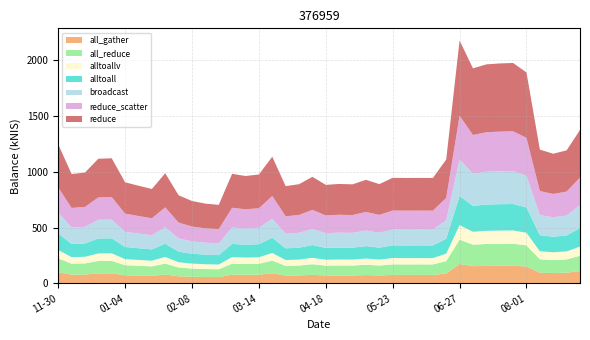

Reading left to right, list all the values displayed in this chart.

2023-11-30=1247.1	2023-12-07=980.3	2023-12-14=993.6	2023-12-21=1117.5	2023-12-28=1121.5	2024-01-04=906.2	2024-01-11=875.5	2024-01-18=846.3	2024-01-25=987.5	2024-02-01=789.9	2024-02-08=738.4	2024-02-15=715.2	2024-02-22=704.1	2024-02-29=982.6	2024-03-07=962.7	2024-03-14=976.4	2024-03-21=1135.7	2024-03-28=871.8	2024-04-04=889.2	2024-04-11=955.2	2024-04-18=883.2	2024-04-25=891.5	2024-05-02=888.0	2024-05-09=928.4	2024-05-16=889.9	2024-05-23=946.4	2024-05-30=944.9	2024-06-06=945.6	2024-06-13=944.9	2024-06-20=1109.9	2024-06-27=2177.7	2024-07-04=1927.9	2024-07-11=1963.5	2024-07-18=1971.9	2024-07-25=1976.1	2024-08-01=1891.3	2024-08-08=1199.4	2024-08-15=1162.3	2024-08-22=1192.6	2024-08-29=1375.7